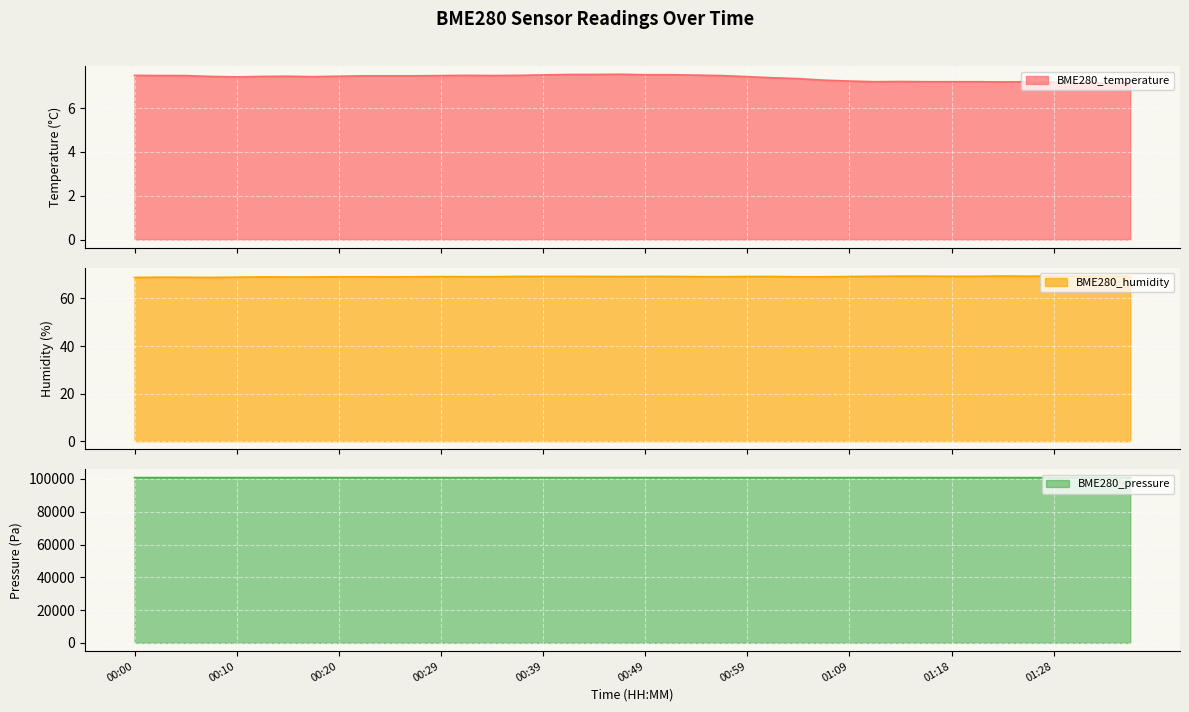

What is the value of the BME280_temperature point at the 13th from the left?

7.5